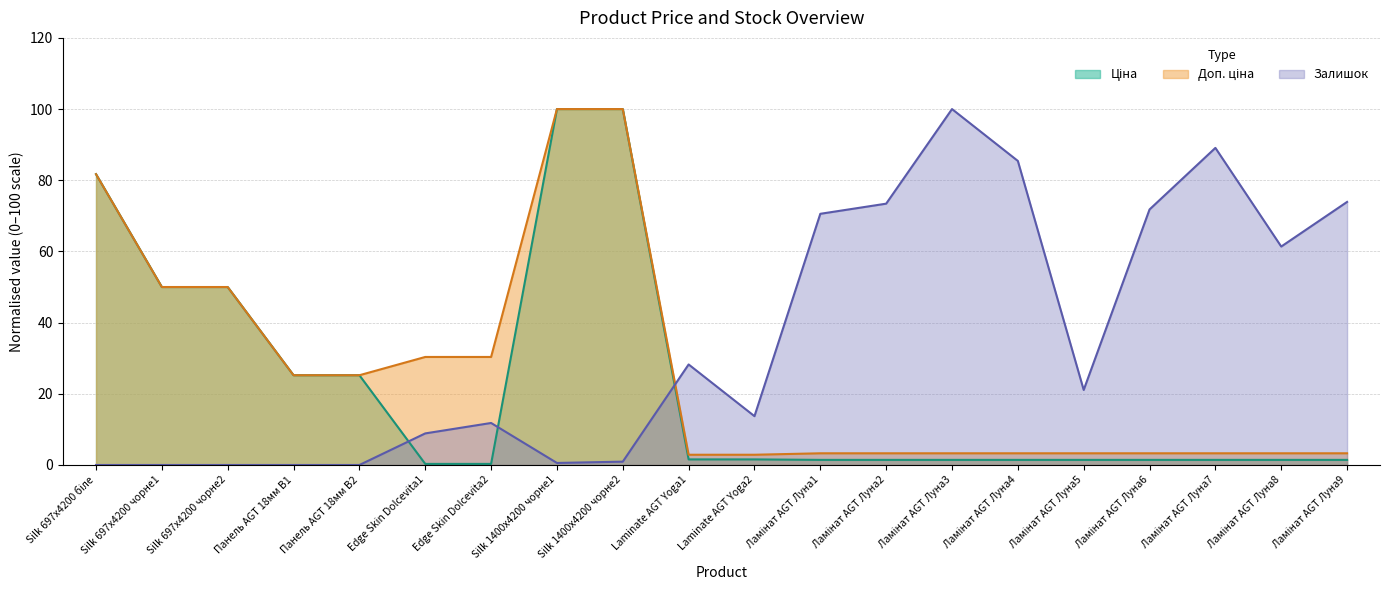

Which series has the widest spread of values?

Залишок